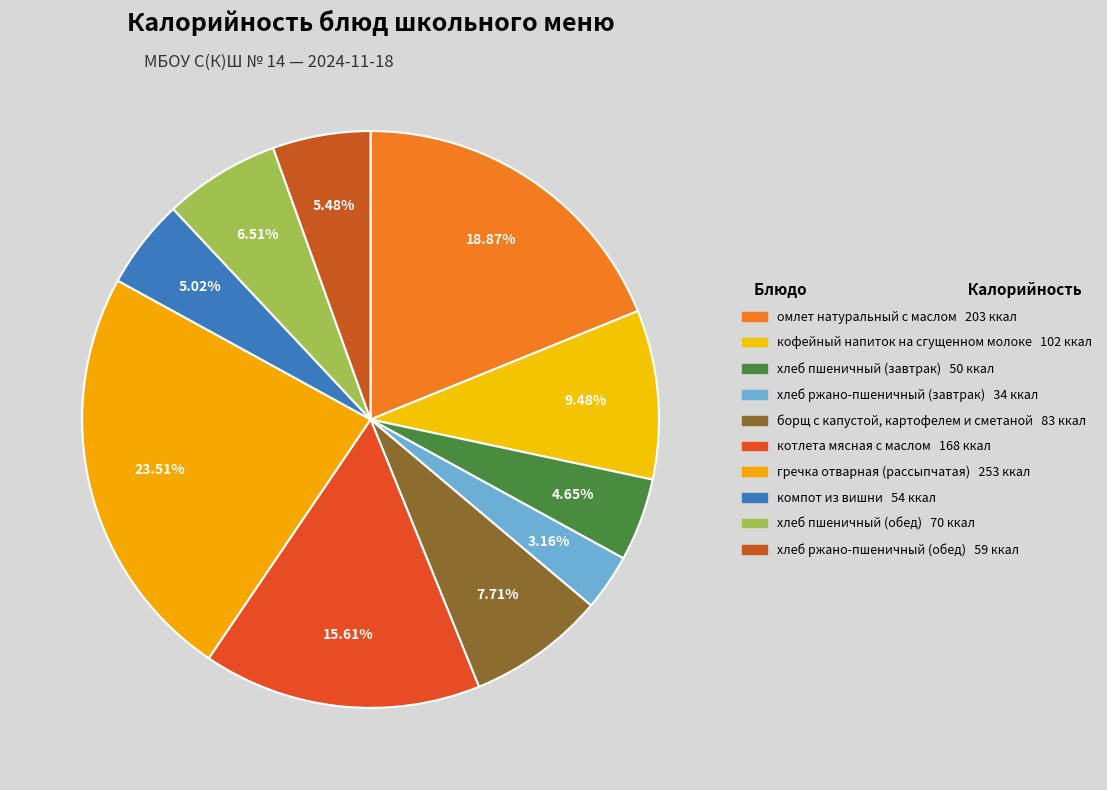

To the nearest percent, what percentage of the pie is омлет натуральный с маслом?

19%